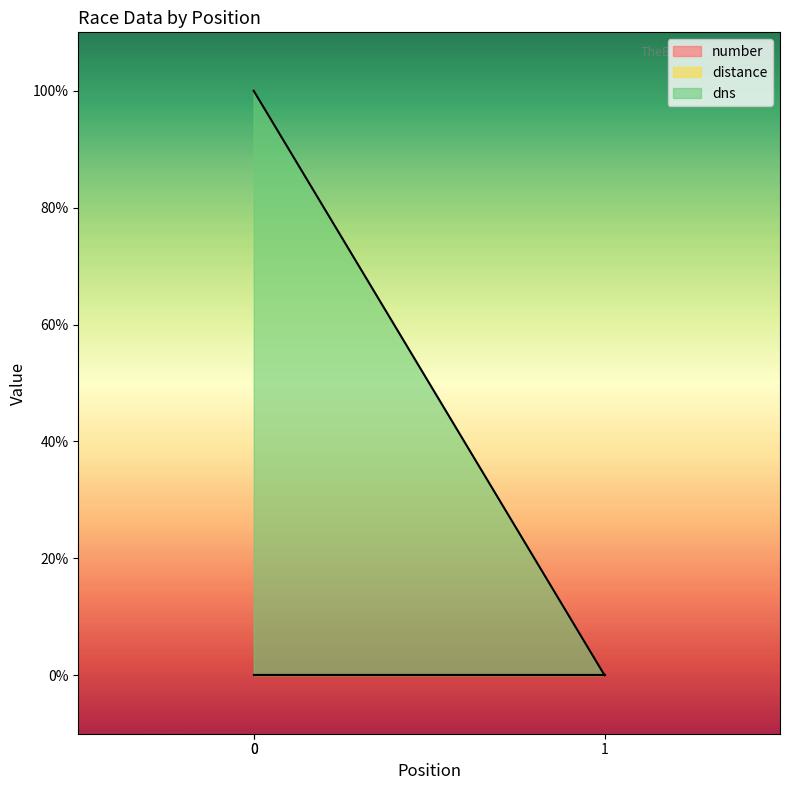

At how many categories does at least one series exceed 0?

2